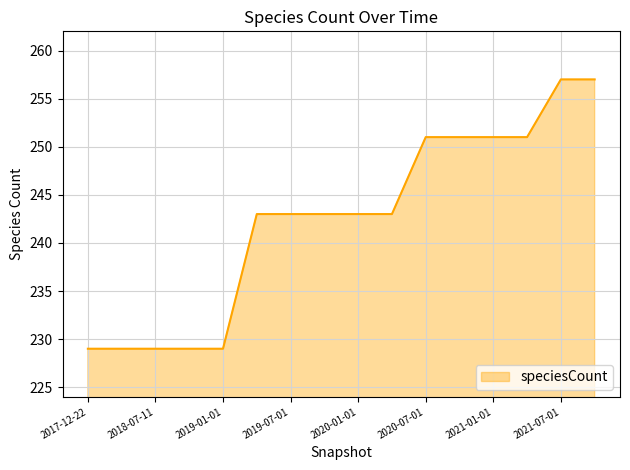

What is the difference between the maximum and minimum values?

28